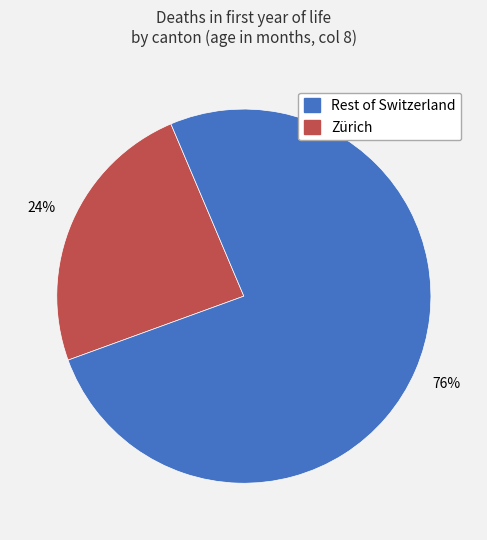

To the nearest percent, what is the difference between the largest and smallest slice percentages?

52%